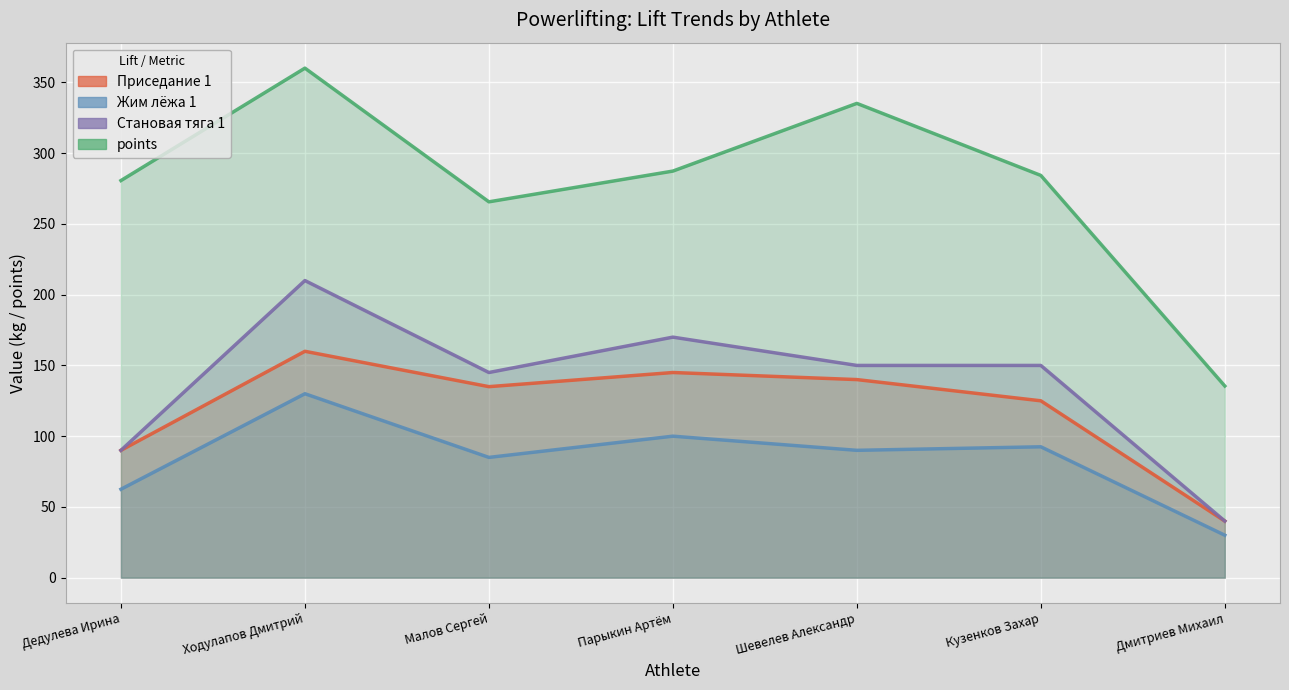

True or false: Приседание 1 and points intersect in this chart.

False